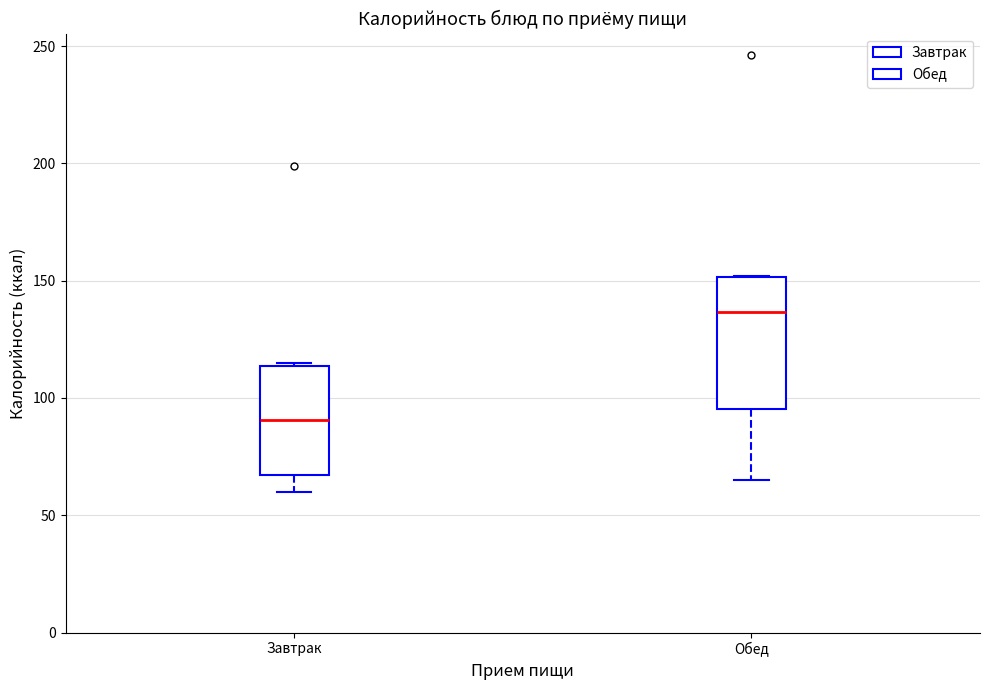

Where is the lower edge of the box for Обед on the y-axis? The values are not printed on the chart, so give them approximately, as read against the axis.

95